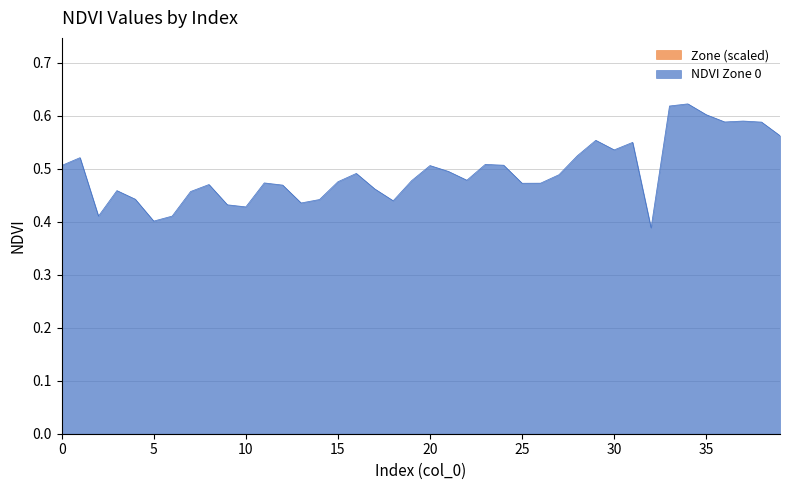

Reading right to left, transcribe all the data shown in this chart.

0.6	0.6	0.6	0.6	0.6	0.6	0.6	0.4	0.5	0.5	0.6	0.5	0.5	0.5	0.5	0.5	0.5	0.5	0.5	0.5	0.5	0.4	0.5	0.5	0.5	0.4	0.4	0.5	0.5	0.4	0.4	0.5	0.5	0.4	0.4	0.4	0.5	0.4	0.5	0.5